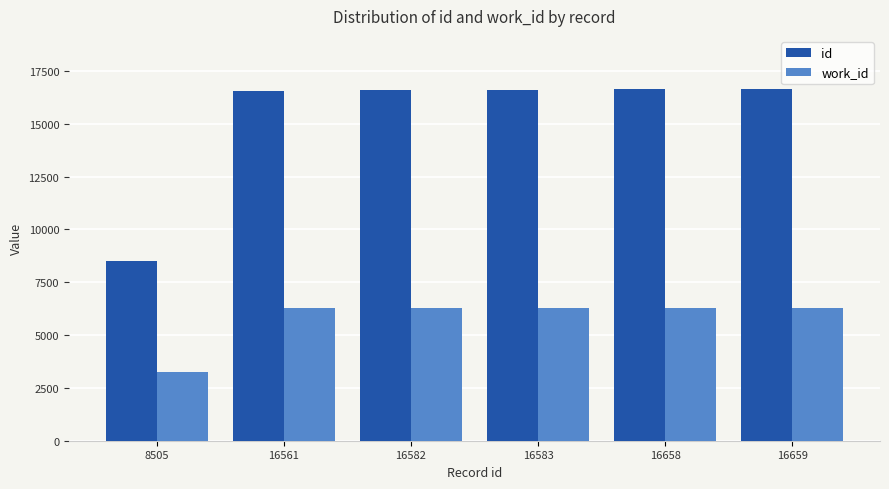

Does the chart contain any negative values?

No